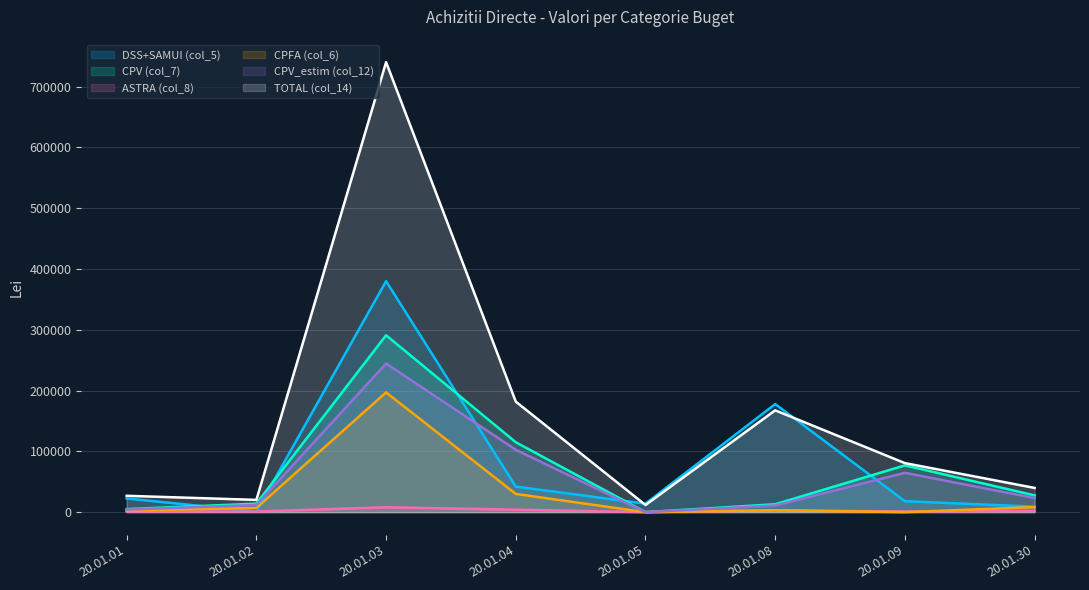

Reading left to right, what are all the values shown in this chart?

DSS+SAMUI (col_5): 20.01.01=22500.0	20.01.02=1000.0	20.01.03=380000.0	20.01.04=42000.0	20.01.05=14000.0	20.01.08=177800.0	20.01.09=18000.0	20.01.30=9000.0
CPV (col_7): 20.01.01=5000.0	20.01.02=14000.0	20.01.03=291000.0	20.01.04=115000.0	20.01.05=0.0	20.01.08=13000.0	20.01.09=77000.0	20.01.30=27600.0
ASTRA (col_8): 20.01.01=1000.0	20.01.02=1000.0	20.01.03=8000.0	20.01.04=4000.0	20.01.05=0.0	20.01.08=3000.0	20.01.09=1000.0	20.01.30=2000.0
CPFA (col_6): 20.01.01=2500.0	20.01.02=7000.0	20.01.03=197000.0	20.01.04=30000.0	20.01.05=0.0	20.01.08=3000.0	20.01.09=0.0	20.01.30=8300.0
CPV_estim (col_12): 20.01.01=4201.7	20.01.02=11764.7	20.01.03=244537.8	20.01.04=102575.0	20.01.05=0.0	20.01.08=10924.4	20.01.09=64705.9	20.01.30=23193.3
TOTAL (col_14): 20.01.01=26890.8	20.01.02=20168.1	20.01.03=740336.1	20.01.04=181797.9	20.01.05=11764.7	20.01.08=167495.8	20.01.09=80672.3	20.01.30=39831.9